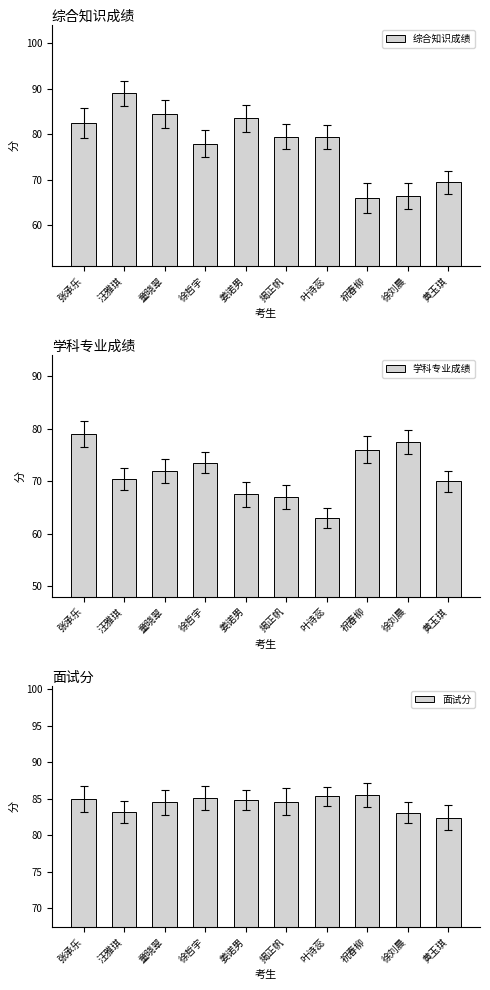

What is the minimum value shown in the chart?

63.0